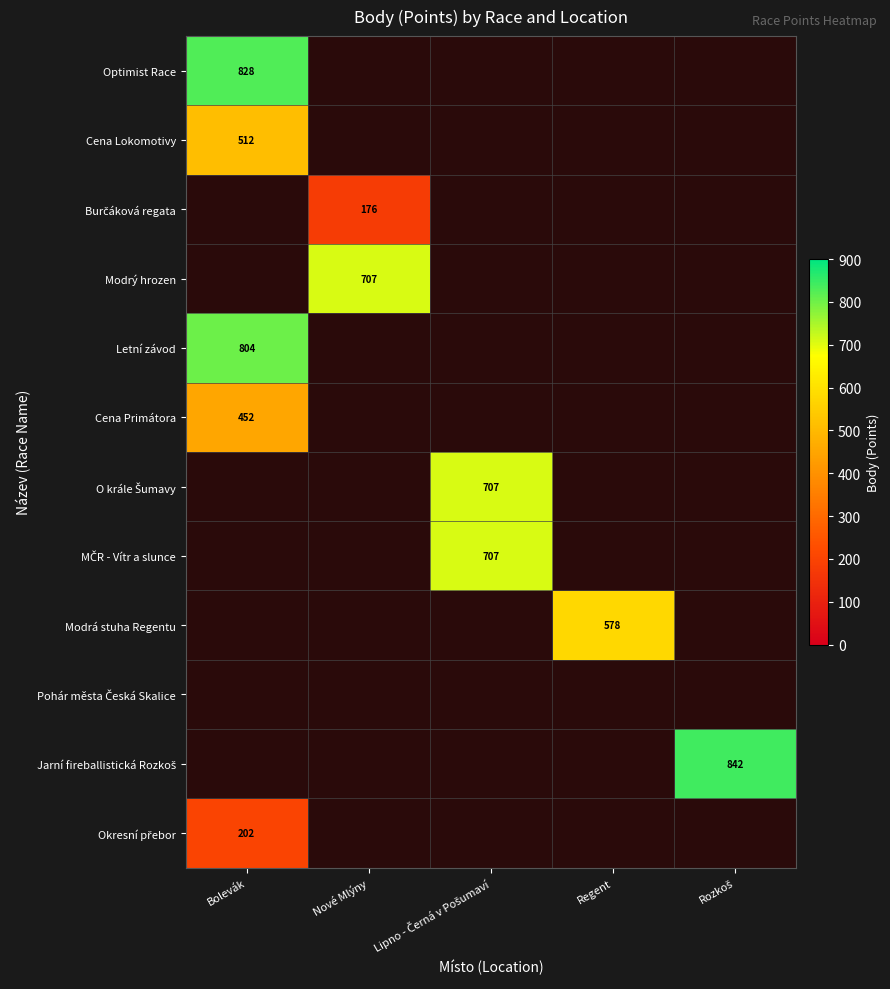

At Regent, list the series in order from smallest to largest.

Optimist Race, Cena Lokomotivy, Burčáková regata, Modrý hrozen, Letní závod, Cena Primátora, O krále Šumavy, MČR - Vítr a slunce, Pohár města Česká Skalice, Jarní fireballistická Rozkoš, Okresní přebor, Modrá stuha Regentu